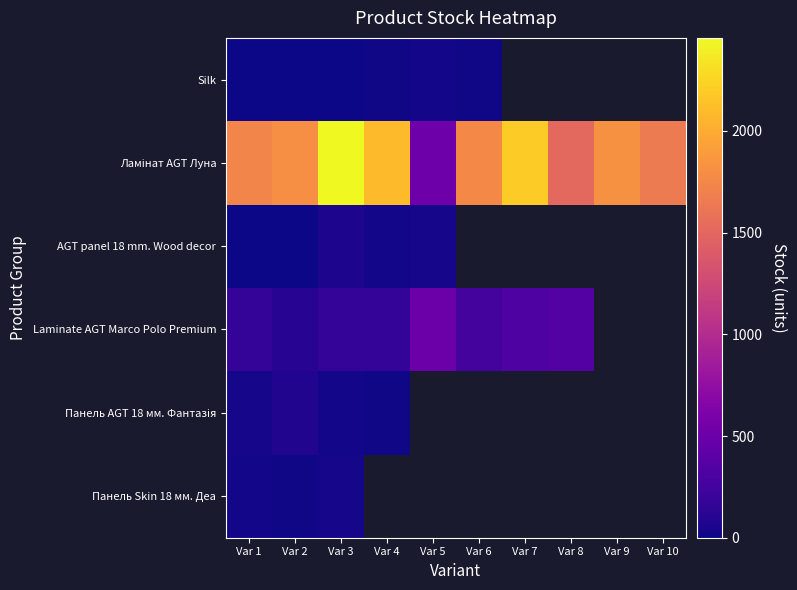

The Silk series shows 0.0 at Var 3. True or false?

True